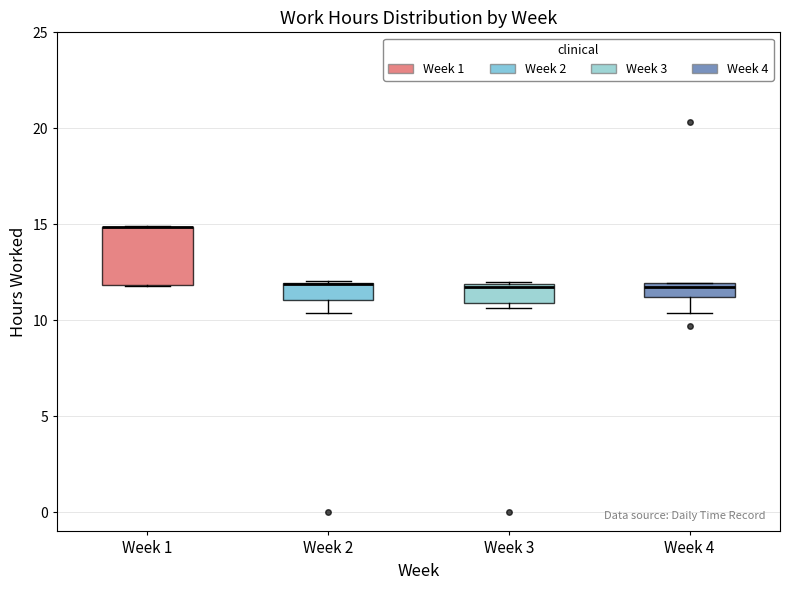

Where does the median line of the box for Week 3 sit on the y-axis? The values are not printed on the chart, so give them approximately, as read against the axis.

11.5